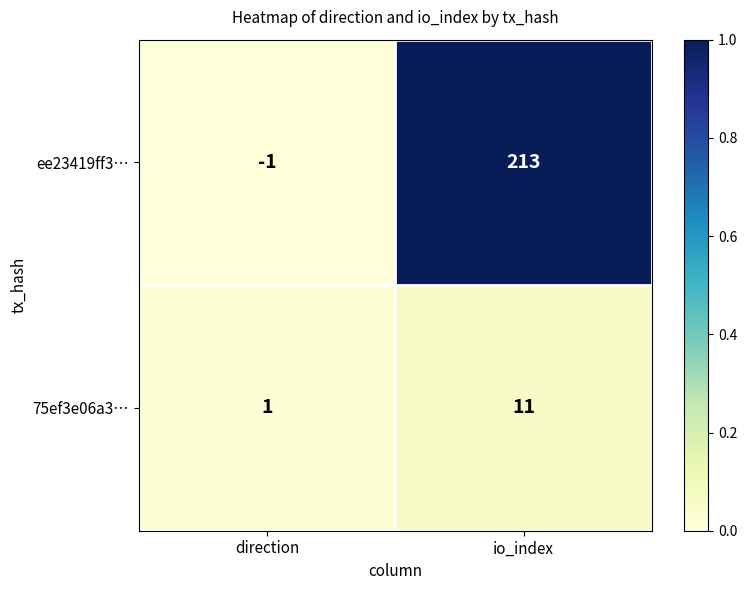

Which series changed the most between direction and io_index?

ee23419ff3…